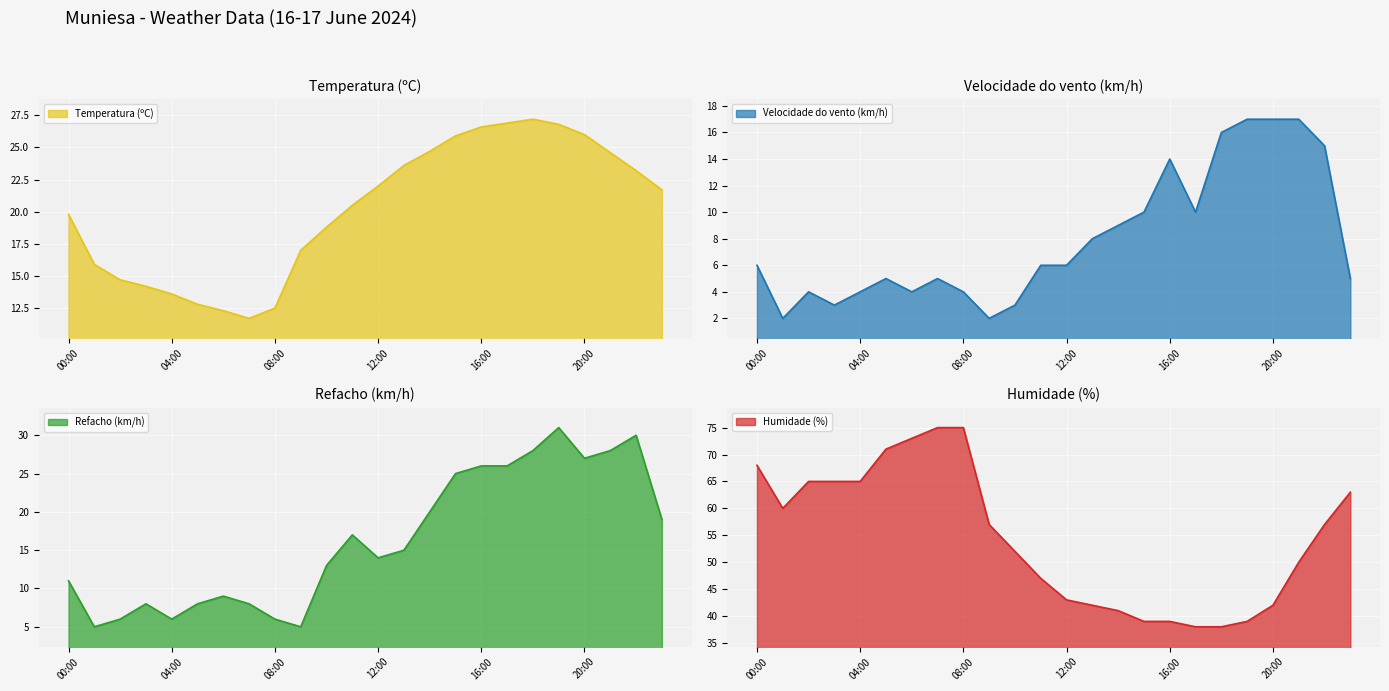

What is the label of the 5th point from the left?

04:00